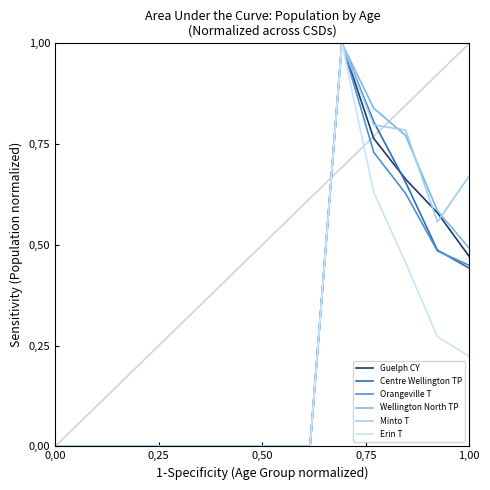

What are all the series names shown in the legend?

Guelph CY, Centre Wellington TP, Orangeville T, Wellington North TP, Minto T, Erin T